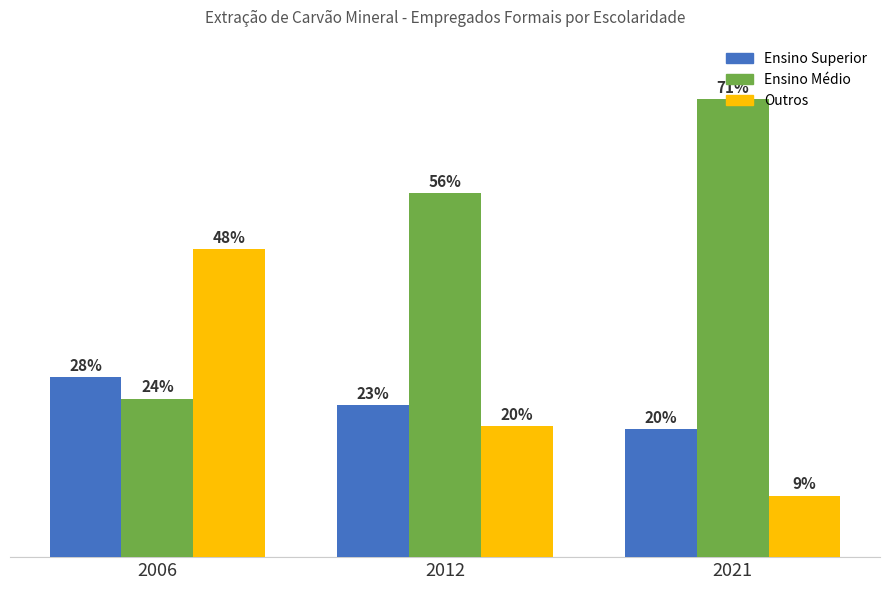

Reading left to right, what are all the values shown in this chart?

Ensino Superior: 2006=27.9	2012=23.5	2021=19.7
Ensino Médio: 2006=24.5	2012=56.3	2021=70.8
Outros: 2006=47.6	2012=20.2	2021=9.5